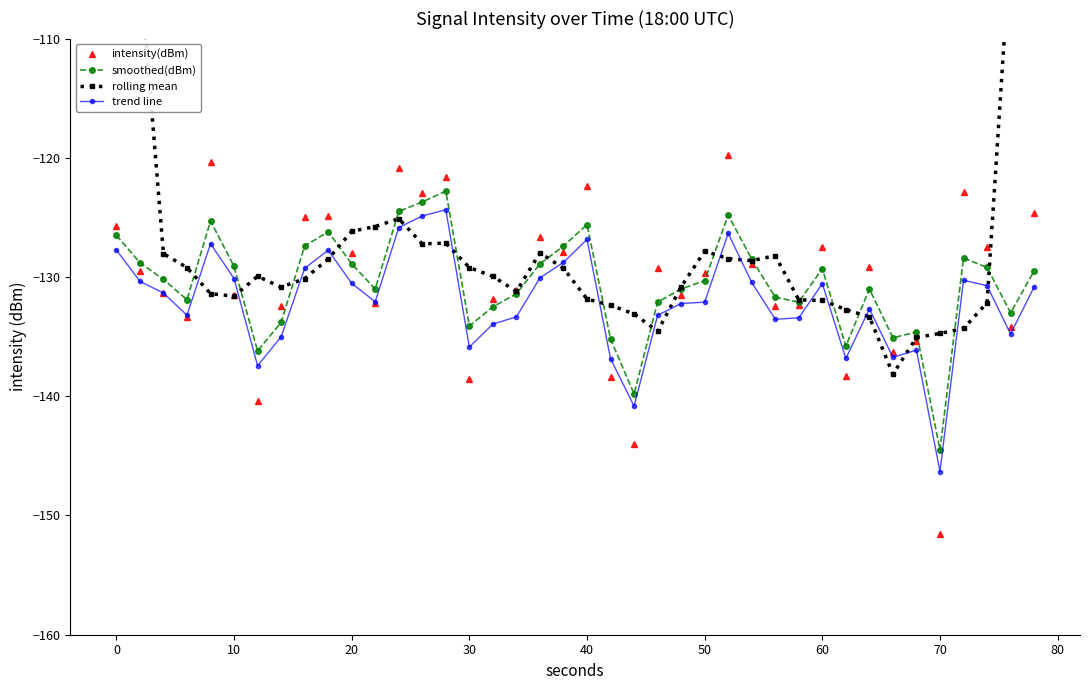

Is it true that trend line equals -51.2 at 30?

False